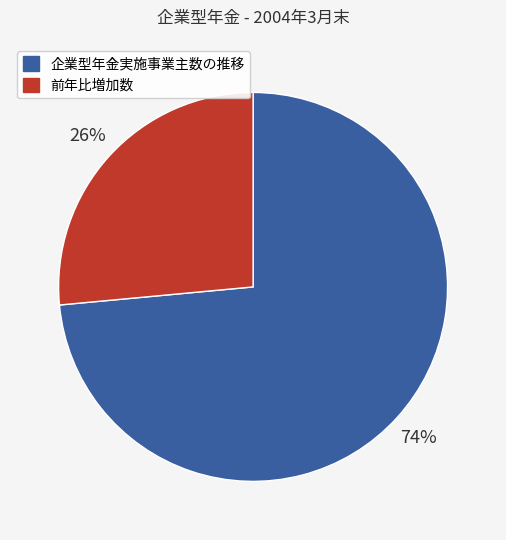

To the nearest percent, what is the average slice percentage?

50%